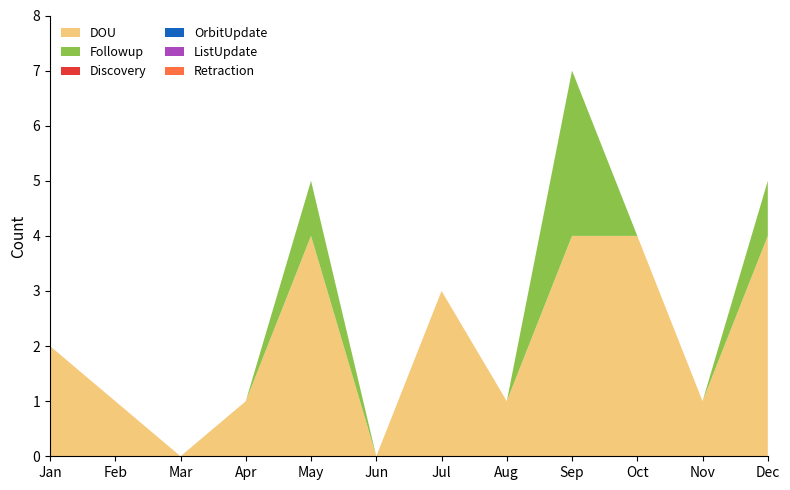

Reading right to left, what are all the values shown in this chart?

DOU: 4	1	4	4	1	3	0	4	1	0	1	2
Followup: 1	0	0	3	0	0	0	1	0	0	0	0
Discovery: 0	0	0	0	0	0	0	0	0	0	0	0
OrbitUpdate: 0	0	0	0	0	0	0	0	0	0	0	0
ListUpdate: 0	0	0	0	0	0	0	0	0	0	0	0
Retraction: 0	0	0	0	0	0	0	0	0	0	0	0